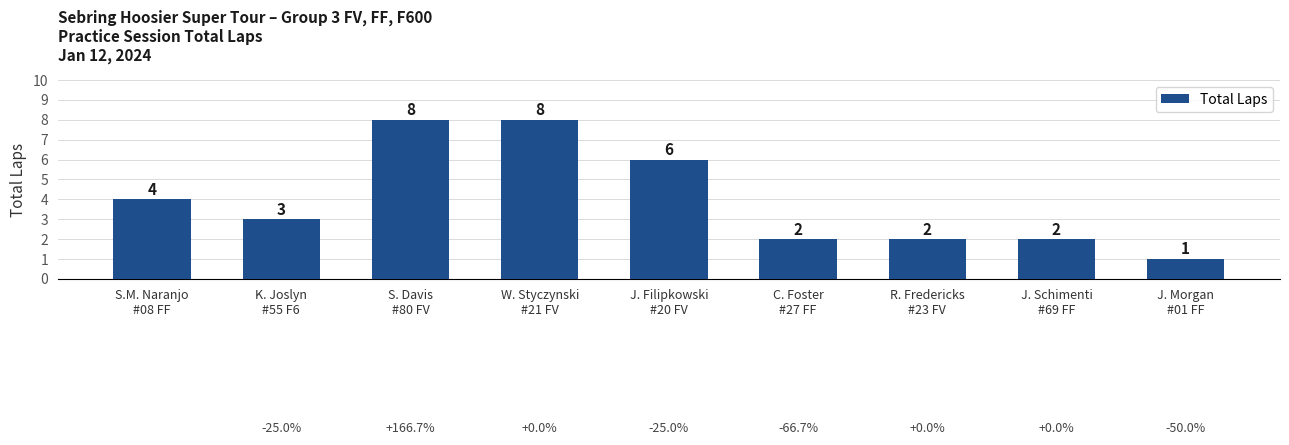

Where is the data nearest to the value 4?

S.M. Naranjo
#08 FF